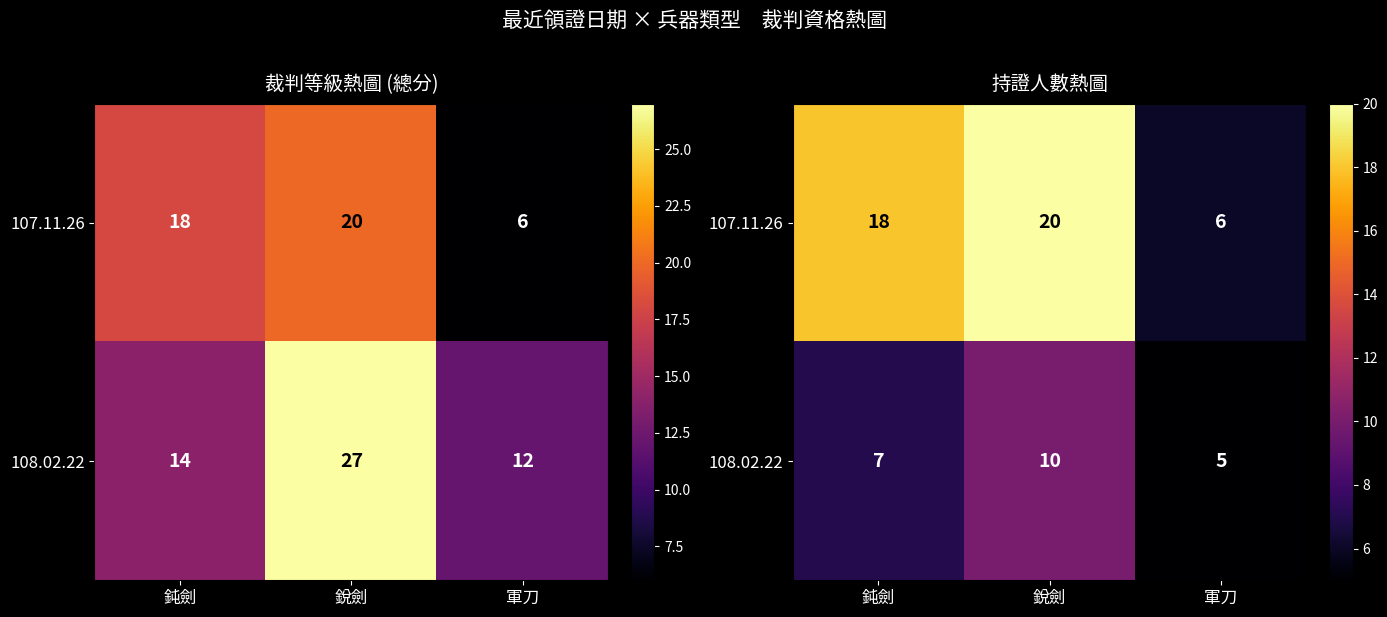

Which series has the widest spread of values?

107.11.26